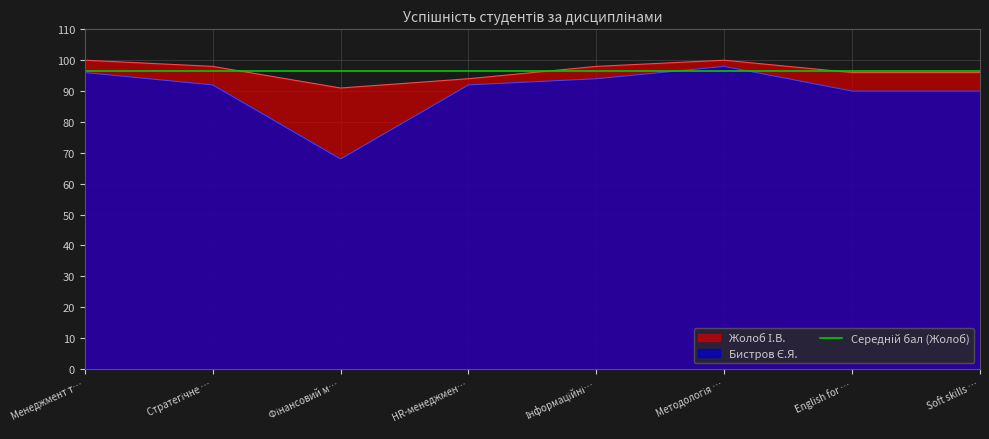

What is the sum of all Жолоб І.В. values?

773